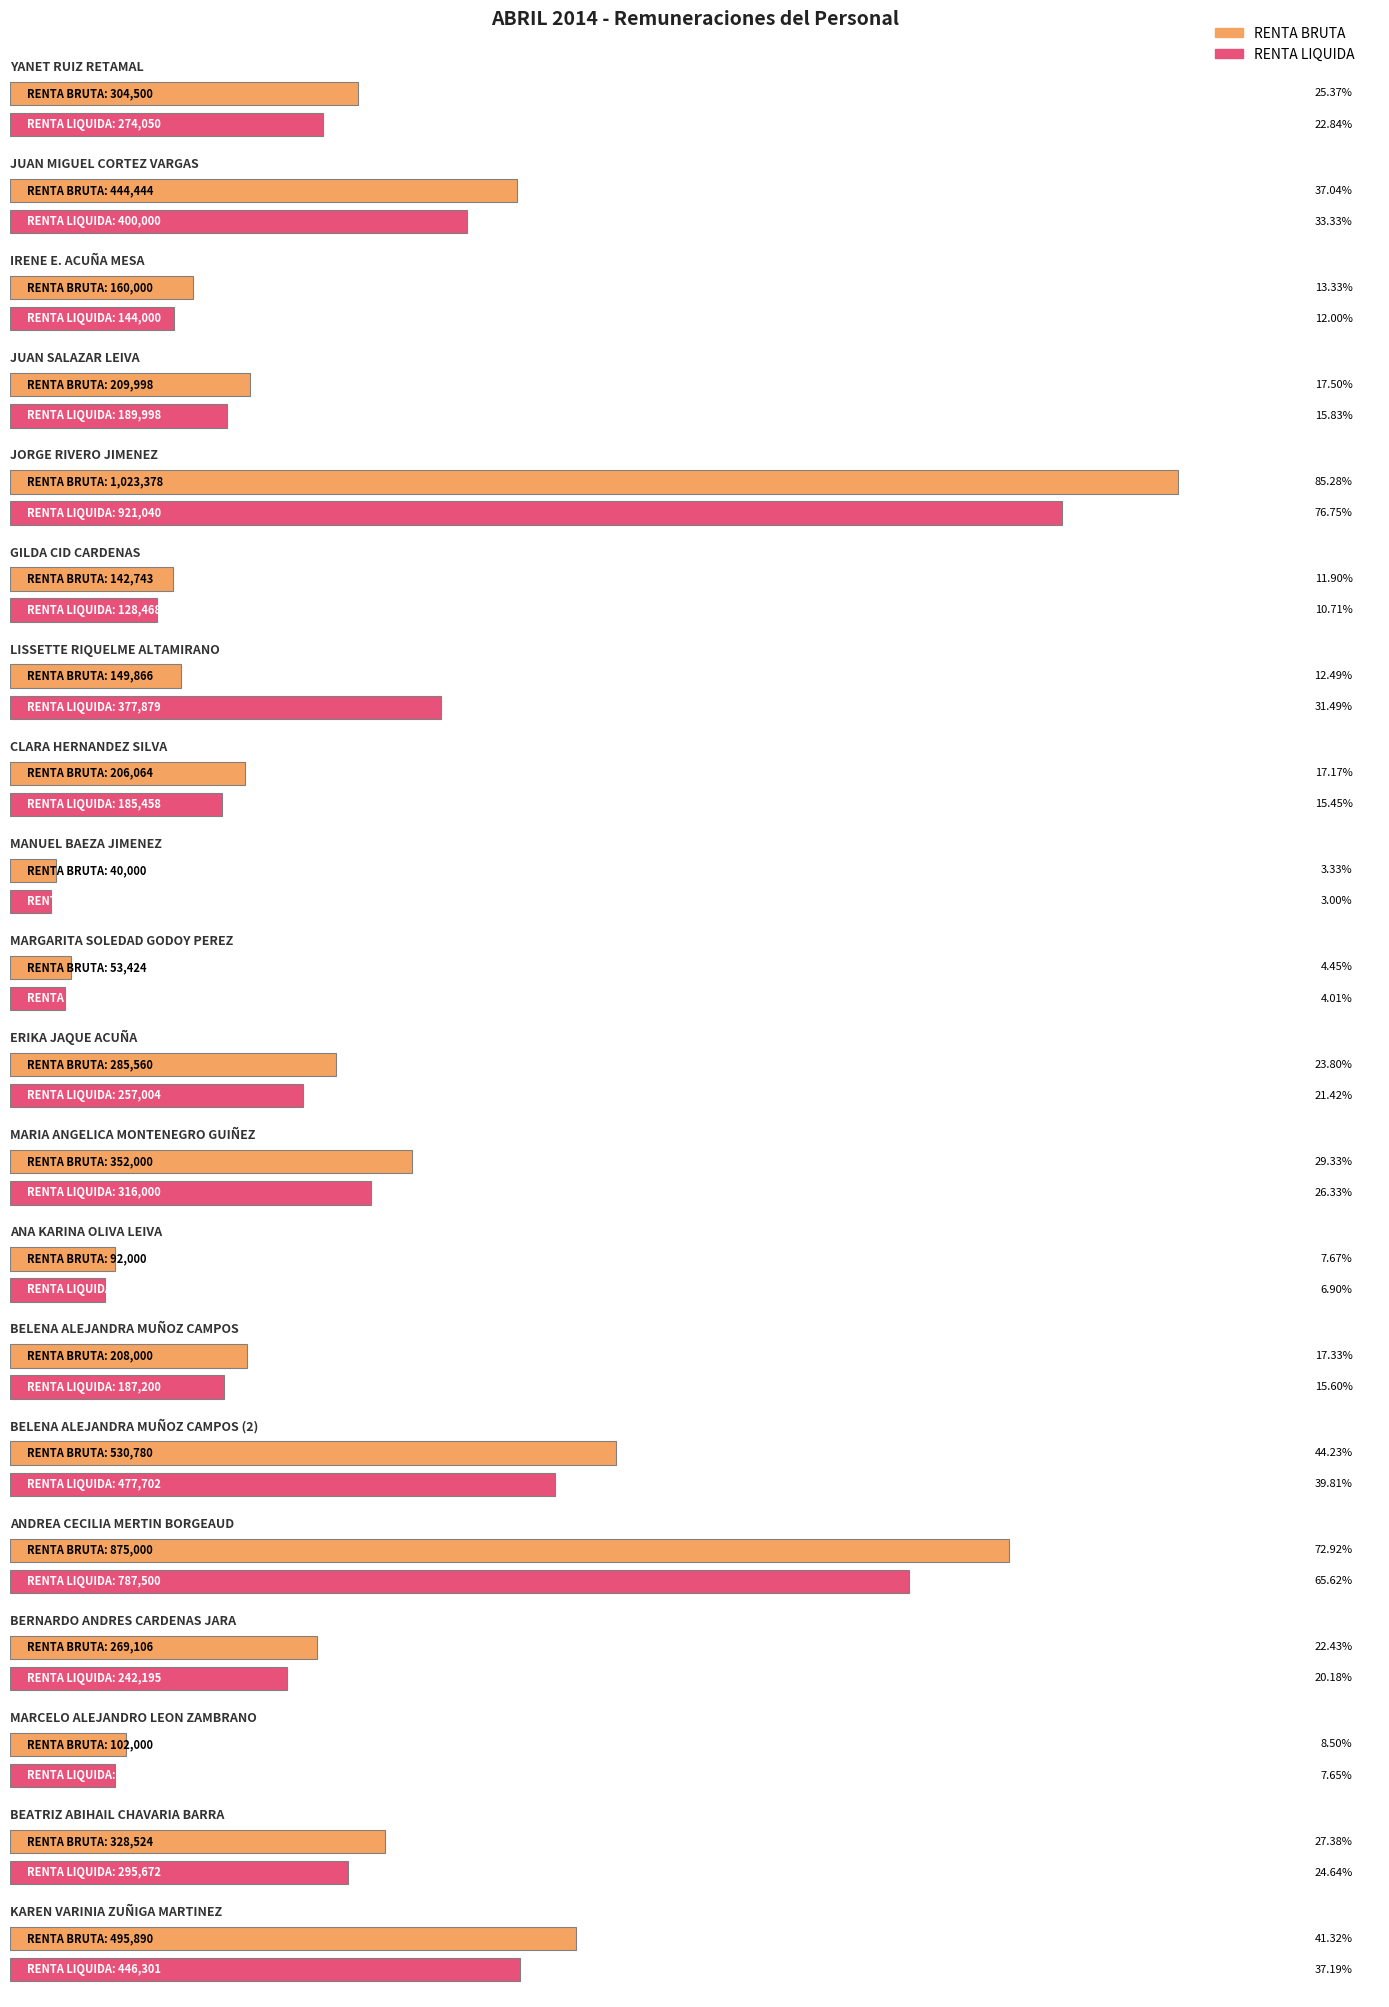

What is the difference between the maximum and minimum values in the RENTA BRUTA series?

983378